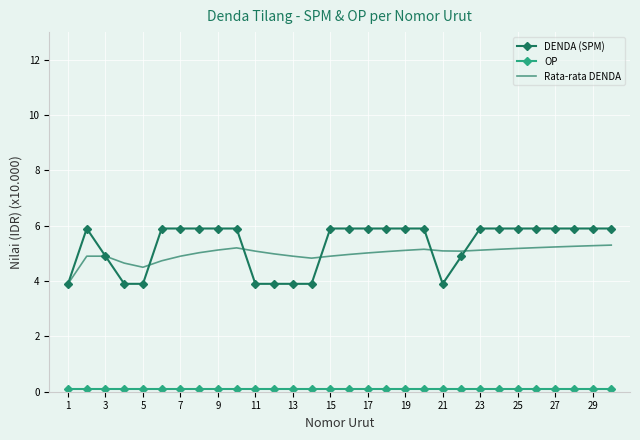

Which series has the widest spread of values?

DENDA (SPM)